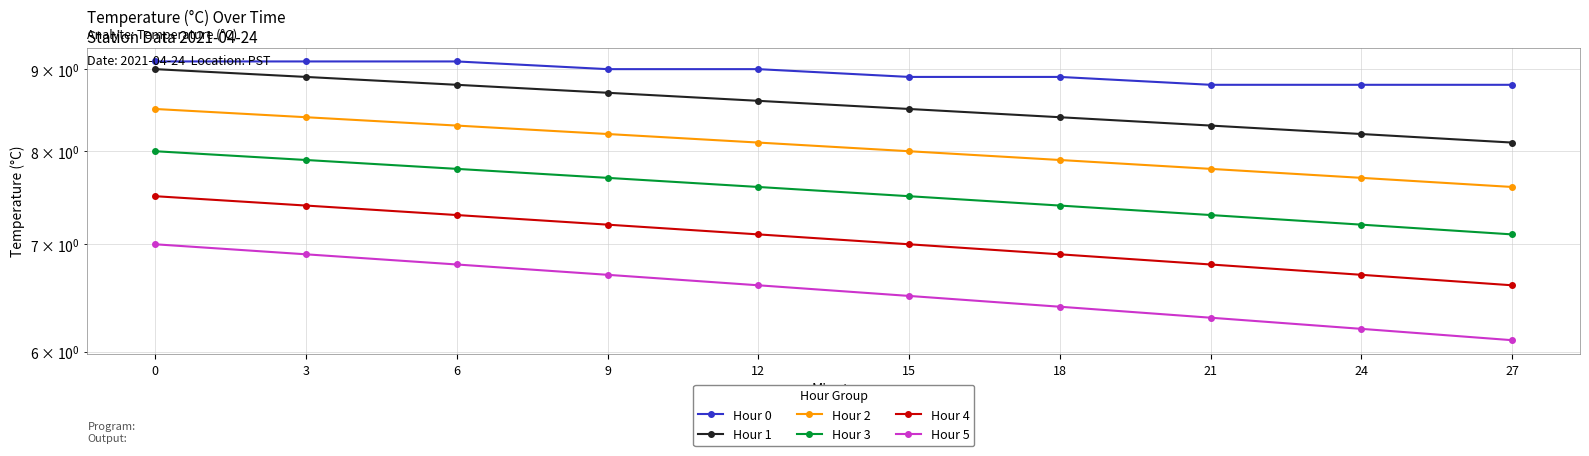

At 3, list the series in order from smallest to largest.

Hour 5, Hour 4, Hour 3, Hour 2, Hour 1, Hour 0